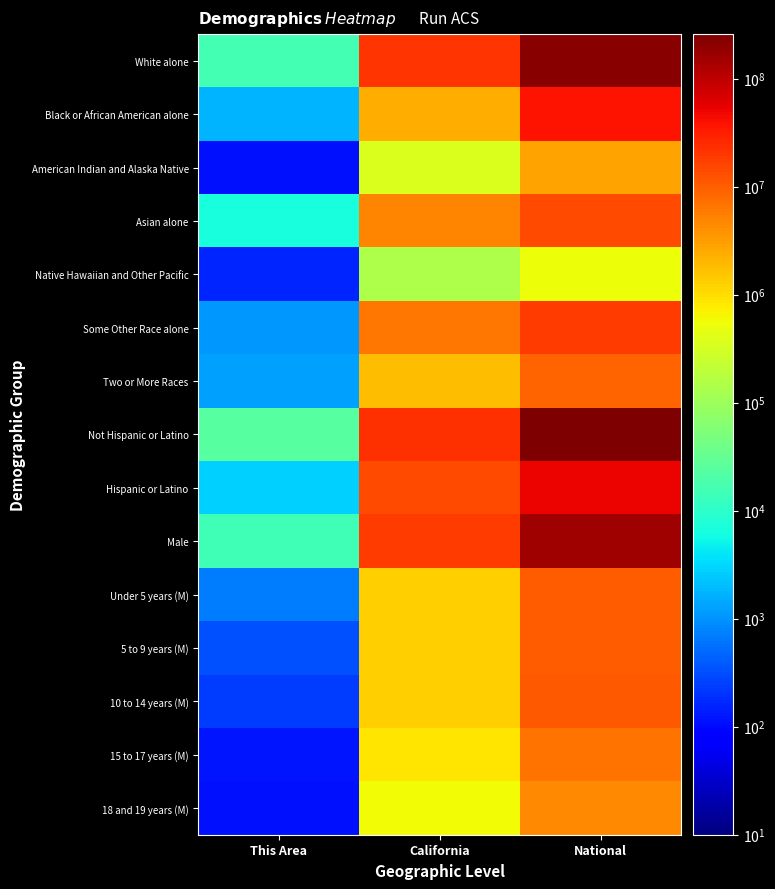

What is the total value across all series at California?

98380358